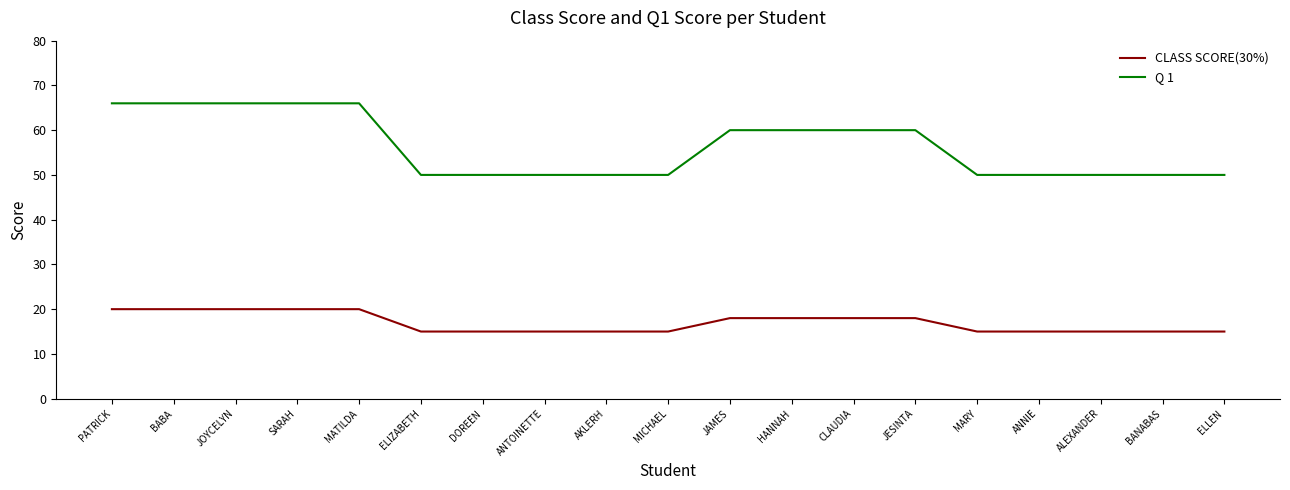

What is the difference between the highest and lowest values at ELIZABETH?

35